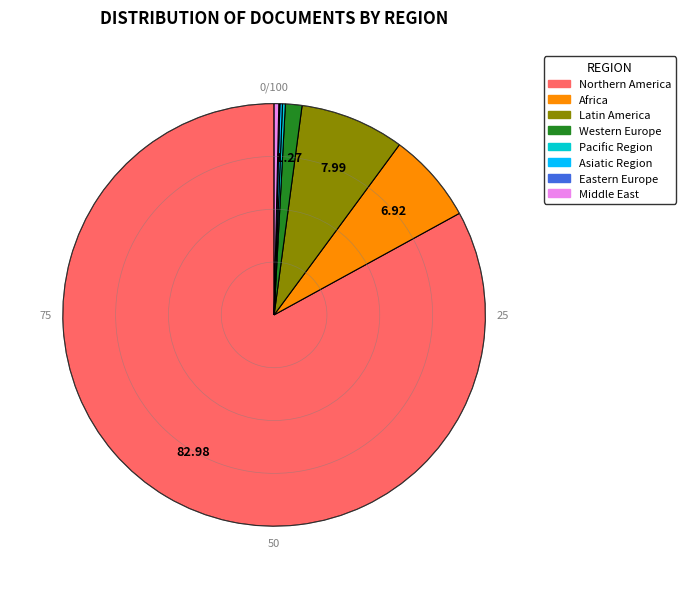

Which slice is the largest?

Northern America